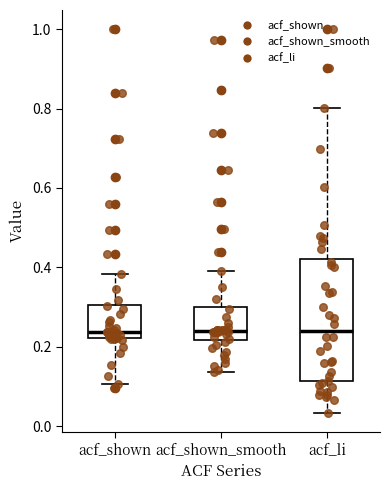

Reading left to right, read every box against the y-axis: the position of its median line, the range the box covers, and the ends of its whiskers. The values are not printed on the chart, so give them approximately, as read against the axis.

acf_shown: median 0.24, box 0.22 to 0.30, whiskers 0.10 to 0.38
acf_shown_smooth: median 0.24, box 0.22 to 0.30, whiskers 0.14 to 0.40
acf_li: median 0.24, box 0.12 to 0.42, whiskers 0.04 to 0.80